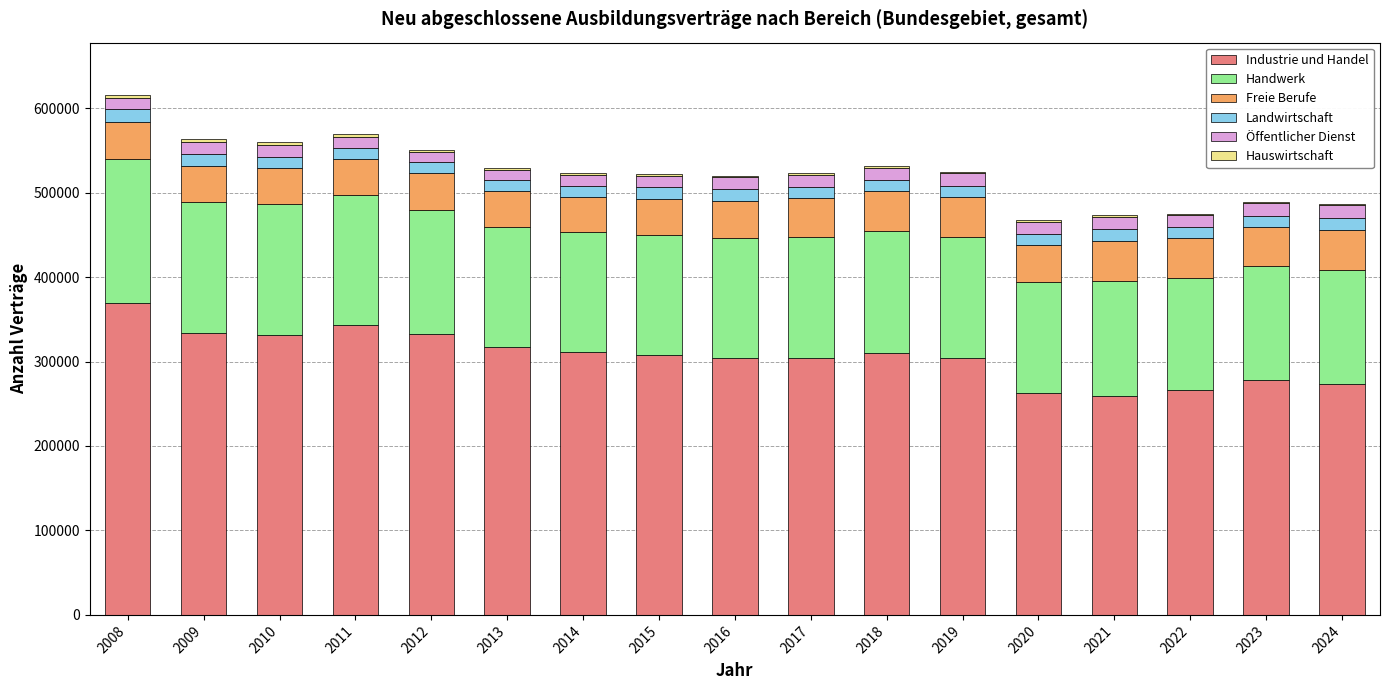

Are the bars horizontal?

No